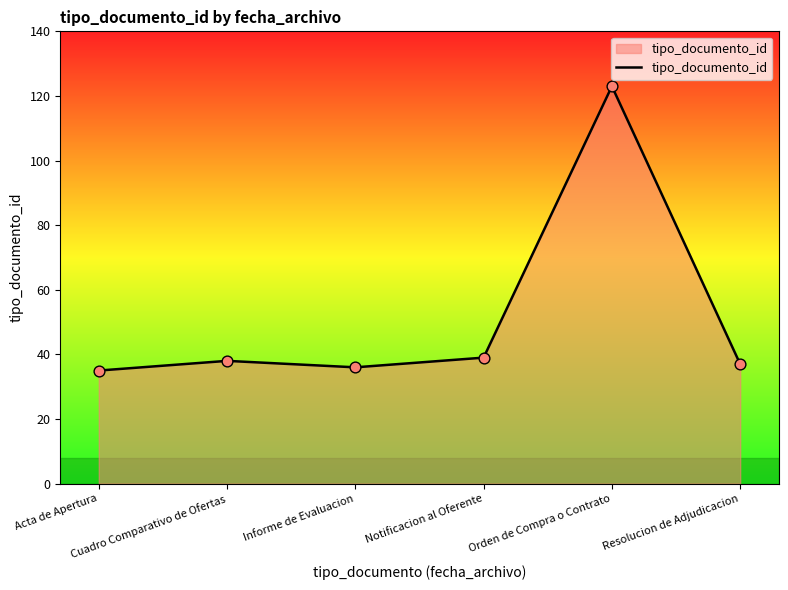

What is the ratio of the value at Resolucion de Adjudicacion to the value at Acta de Apertura?

1.1